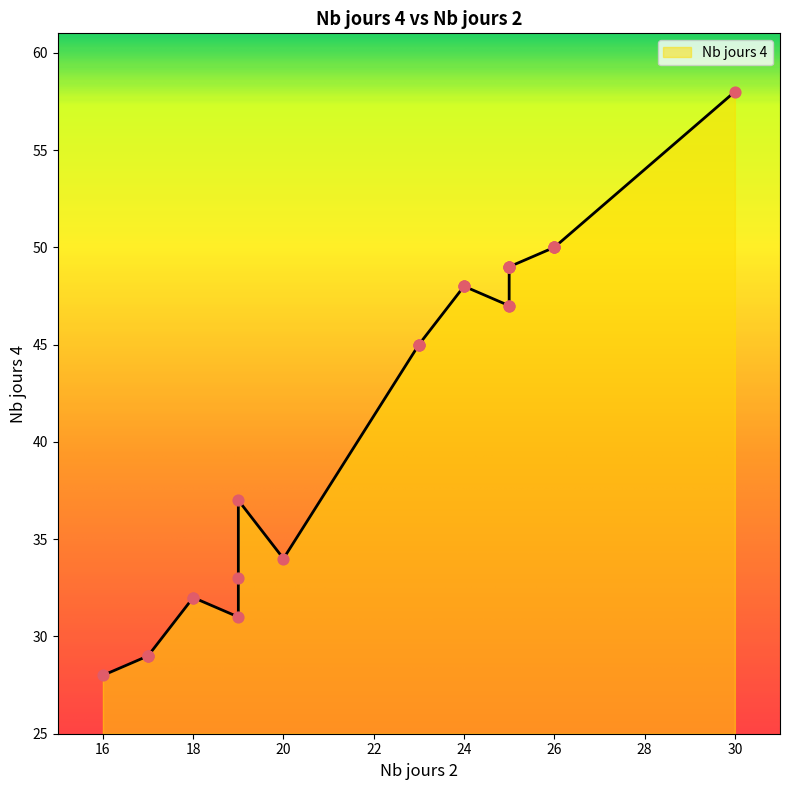

Between 26 and 24, which is larger?

26